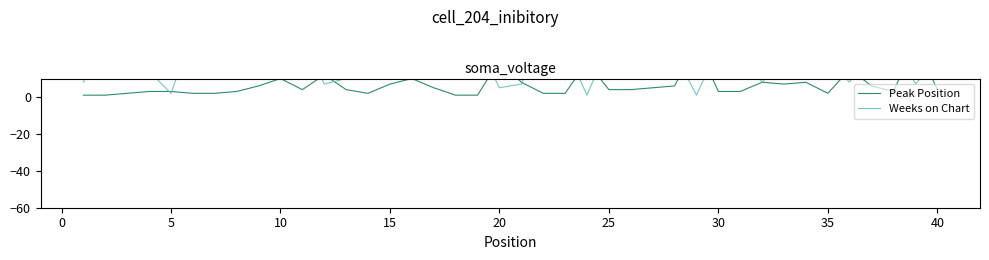

How many intersections are there between Weeks on Chart and Peak Position?

14